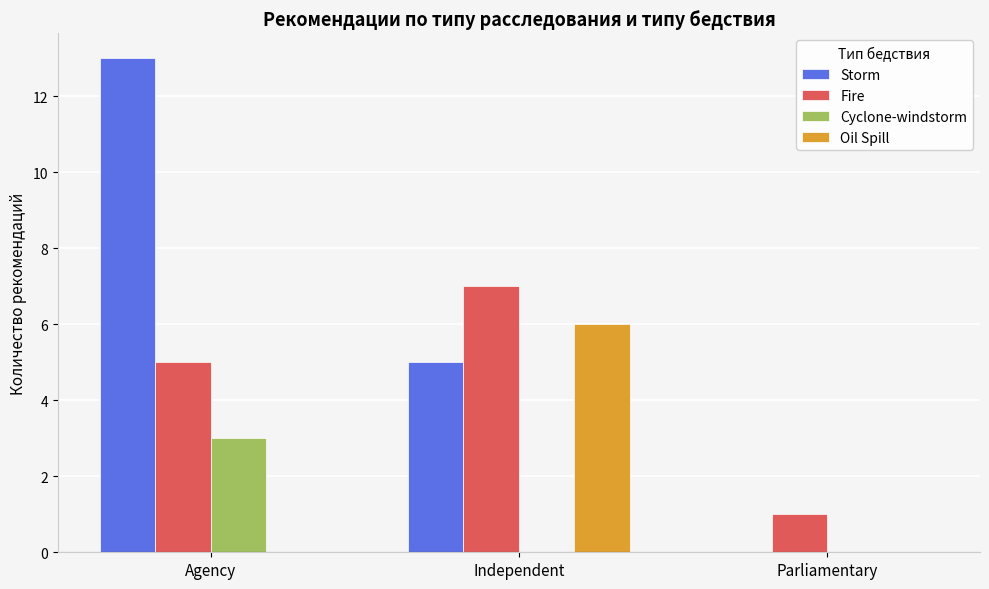

What is the sum of all Storm values?

18